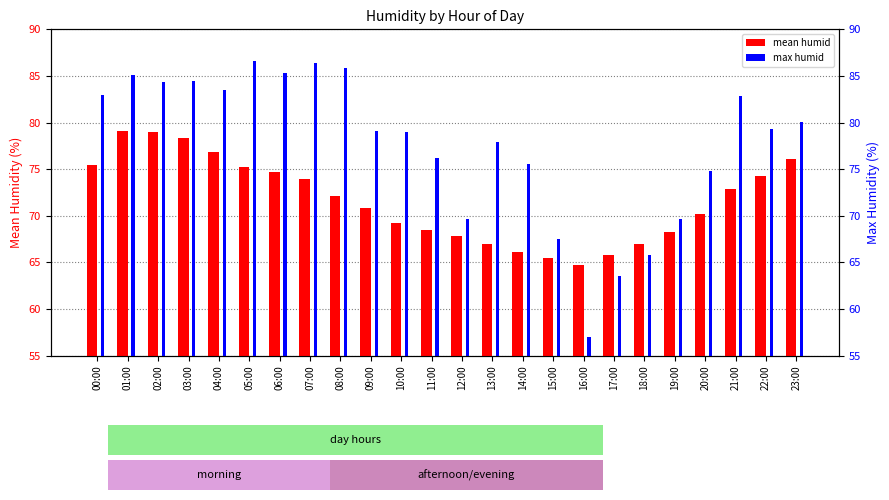

Rank the series by their maximum value, from lowest to highest.

mean humid, max humid